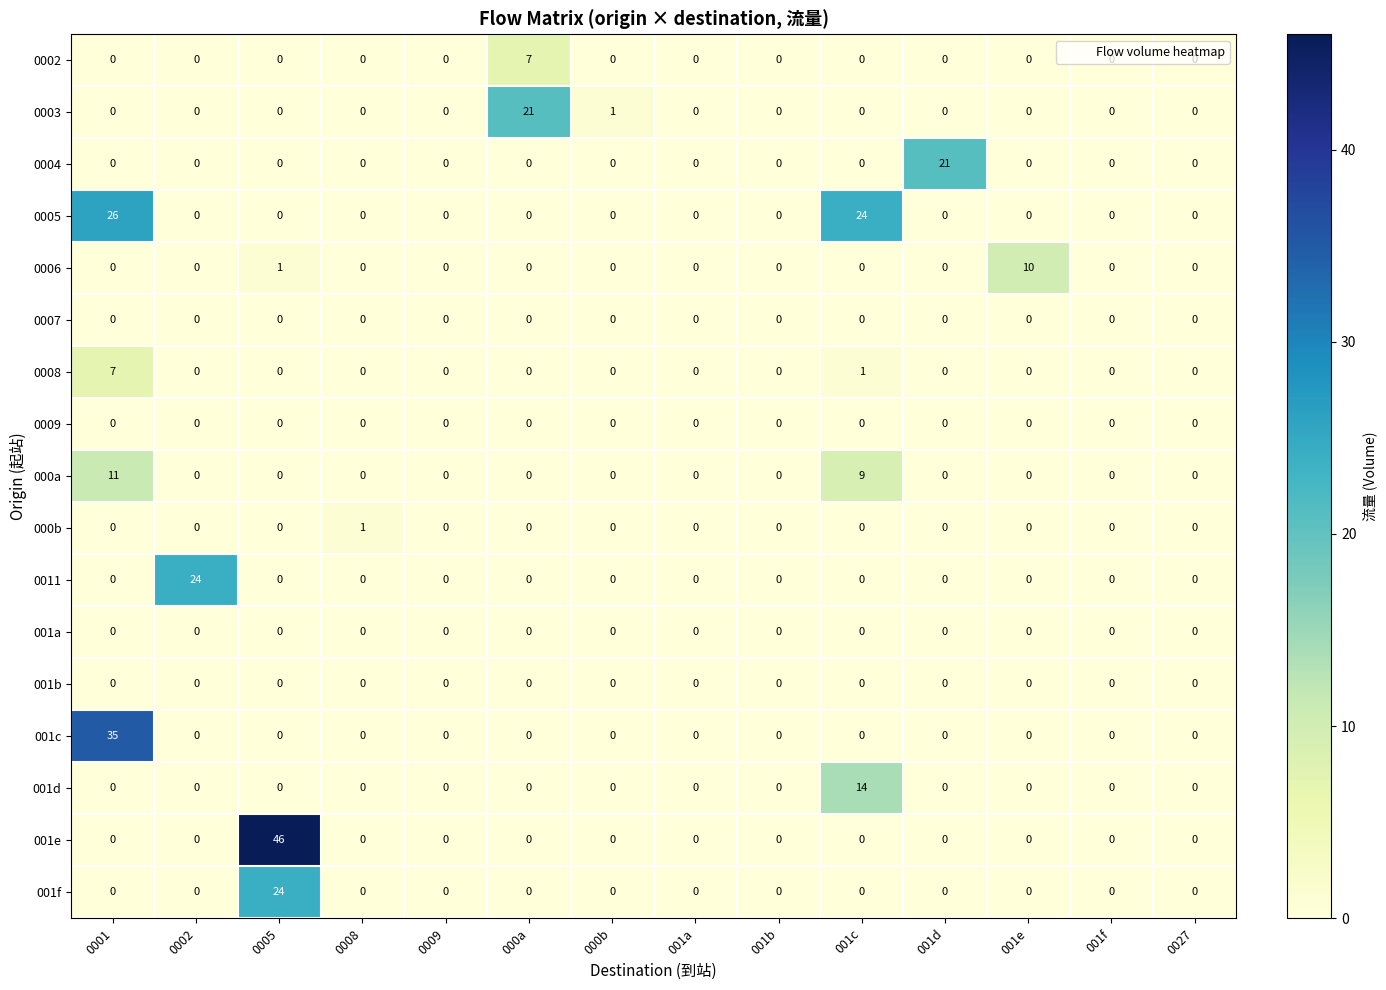

What value does the 001f series have at 0005, to the nearest 10?

20